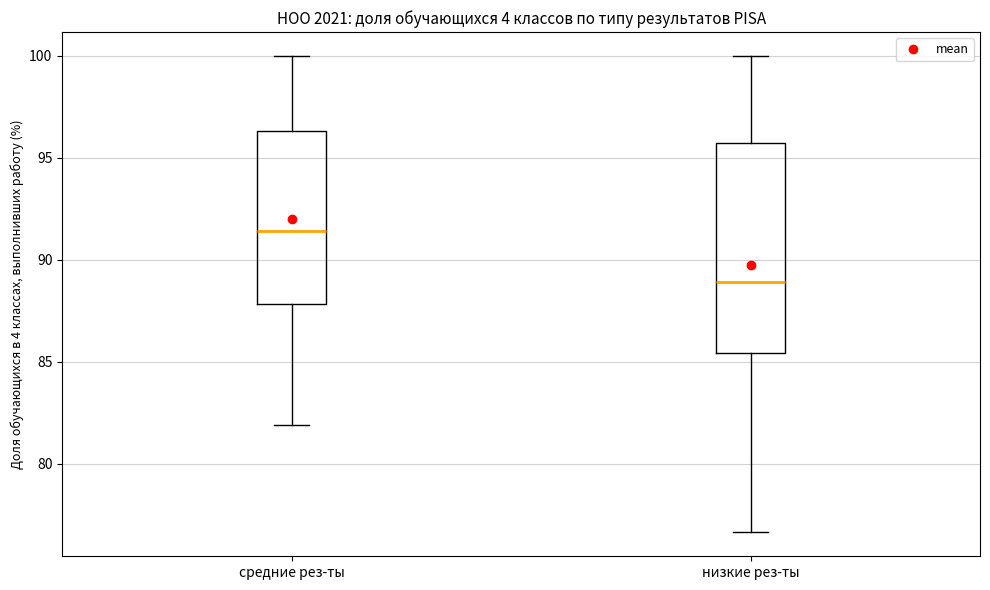

Where is the upper edge of the box for низкие рез-ты on the y-axis? The values are not printed on the chart, so give them approximately, as read against the axis.

95.5